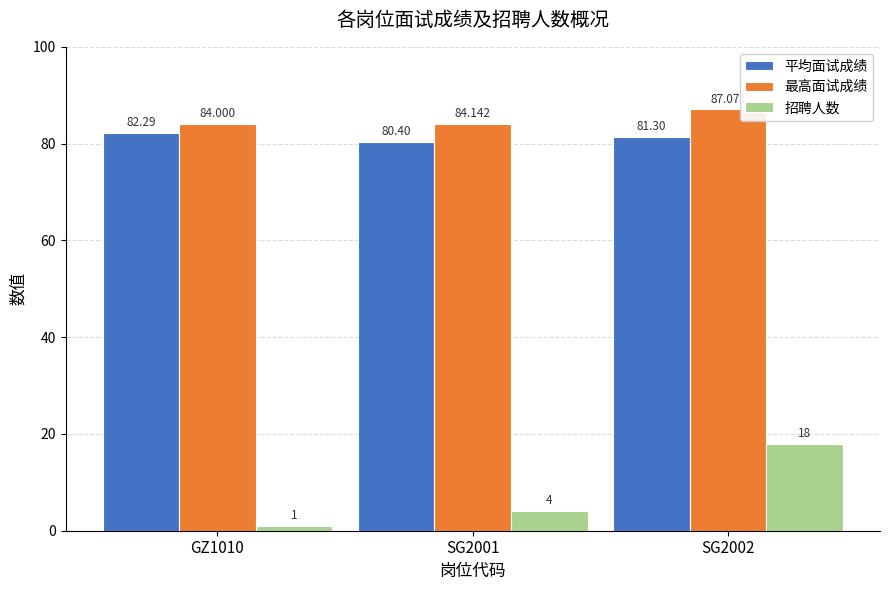

What is the value of the 平均面试成绩 bar at the 2nd from the left?

80.4